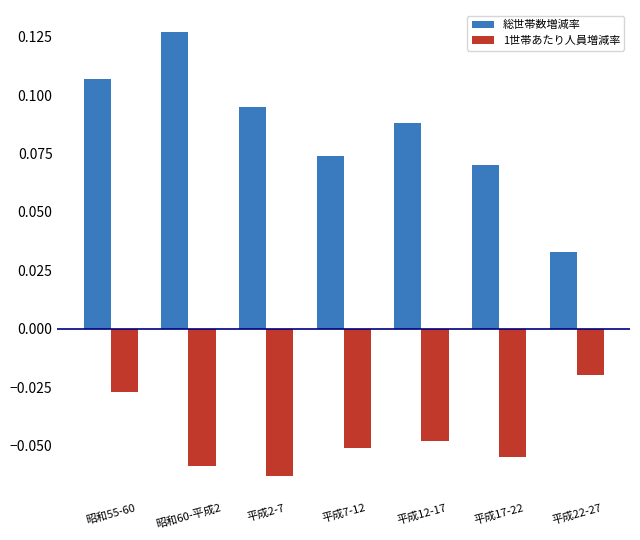

At which category is the sum across all series the highest?

昭和55-60